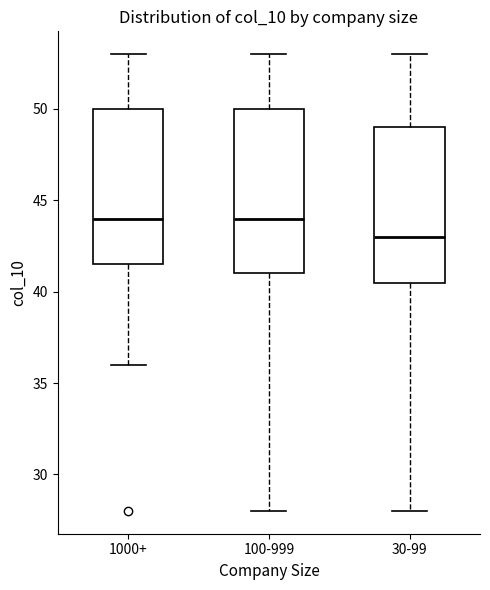

Reading left to right, read every box against the y-axis: the position of its median line, the range the box covers, and the ends of its whiskers. The values are not printed on the chart, so give them approximately, as read against the axis.

1000+: median 44.0, box 41.5 to 50.0, whiskers 36.0 to 53.0
100-999: median 44.0, box 41.0 to 50.0, whiskers 28.0 to 53.0
30-99: median 43.0, box 40.5 to 49.0, whiskers 28.0 to 53.0